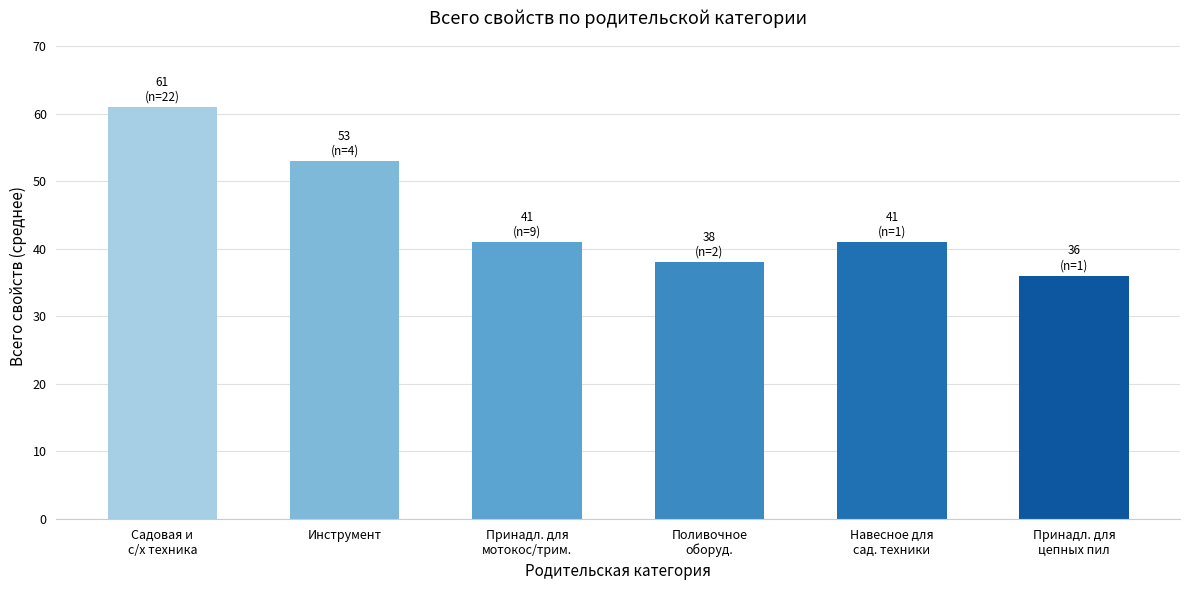

What is the label of the 5th bar from the right?

Инструмент